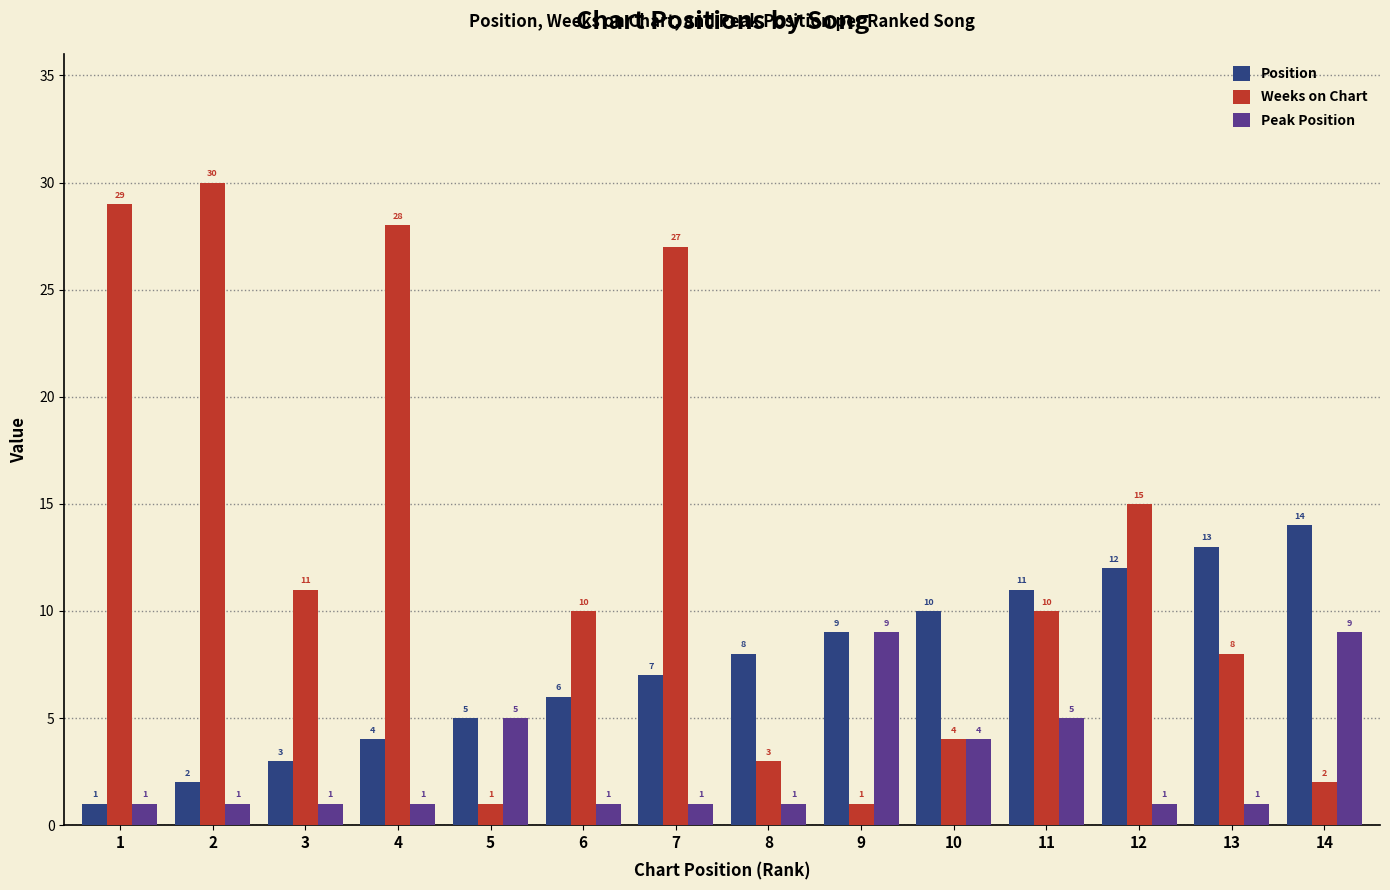

Reading right to left, transcribe all the data shown in this chart.

Position: 14=14	13=13	12=12	11=11	10=10	9=9	8=8	7=7	6=6	5=5	4=4	3=3	2=2	1=1
Weeks on Chart: 14=2	13=8	12=15	11=10	10=4	9=1	8=3	7=27	6=10	5=1	4=28	3=11	2=30	1=29
Peak Position: 14=9	13=1	12=1	11=5	10=4	9=9	8=1	7=1	6=1	5=5	4=1	3=1	2=1	1=1